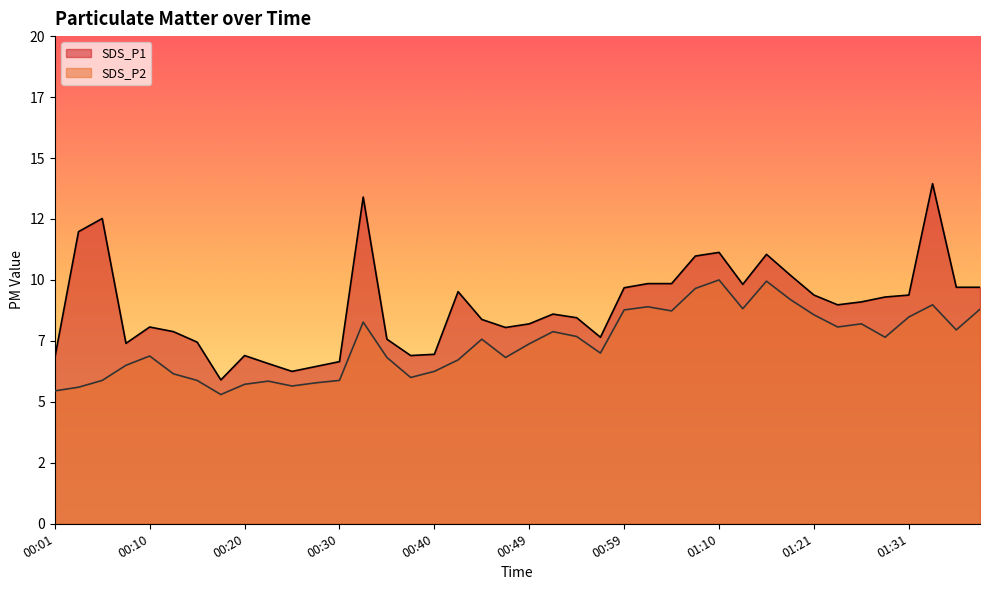

The SDS_P2 series shows 8.5 at 01:31. True or false?

True